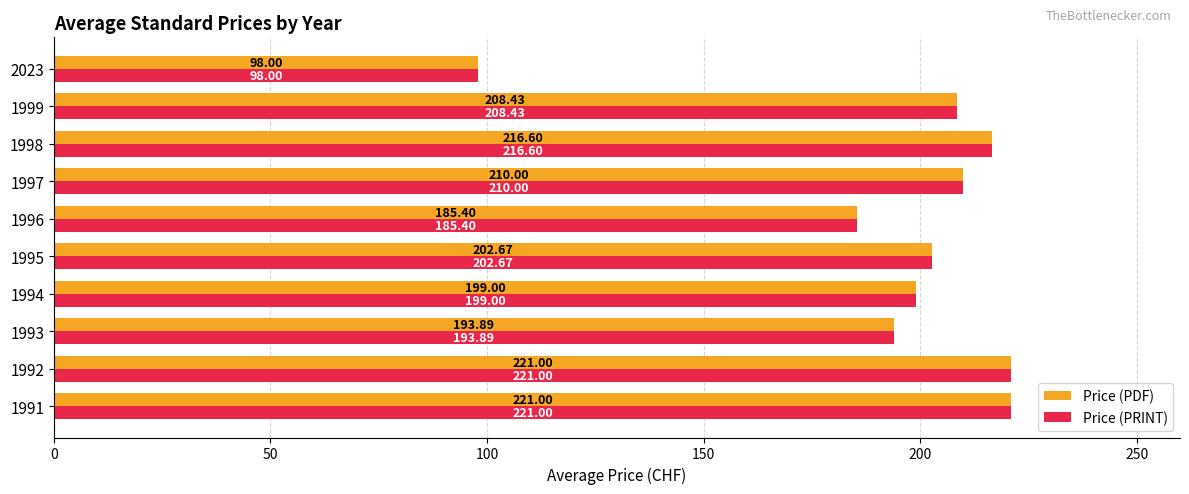

At which label does Price (PRINT) reach its minimum?

2023